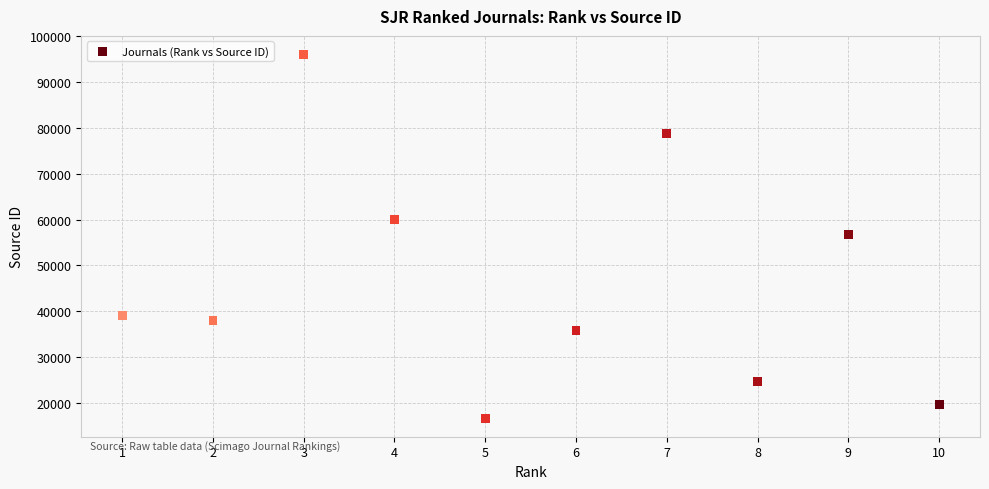

What is the range of X values (max minus min)?

9